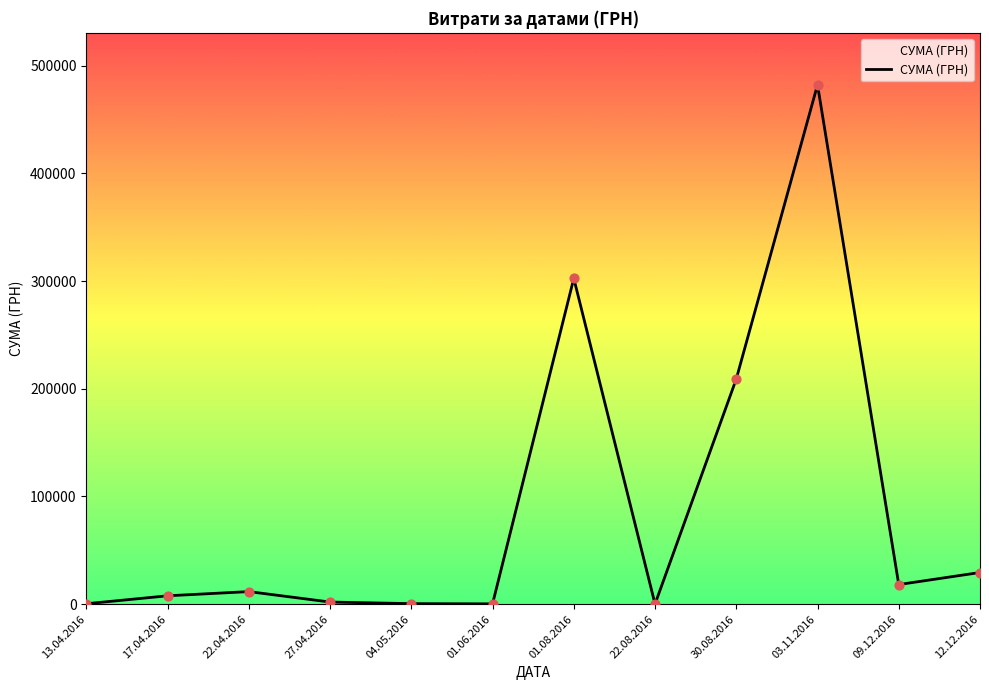

Which has a higher value, 27.04.2016 or 30.08.2016?

30.08.2016